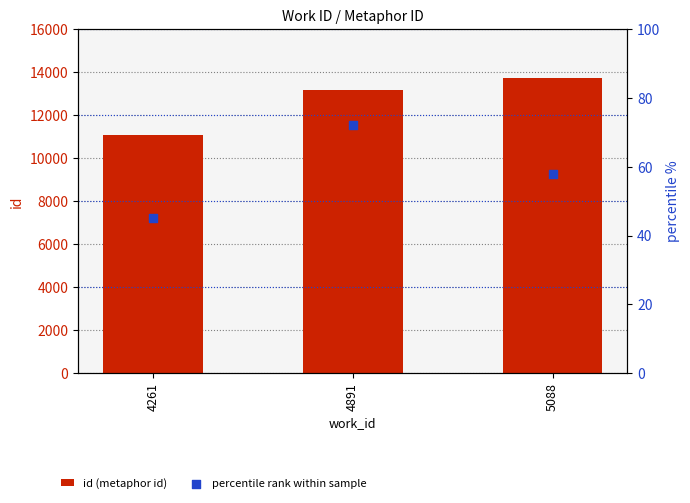

Which series contains the highest Y value?

id (metaphor id)